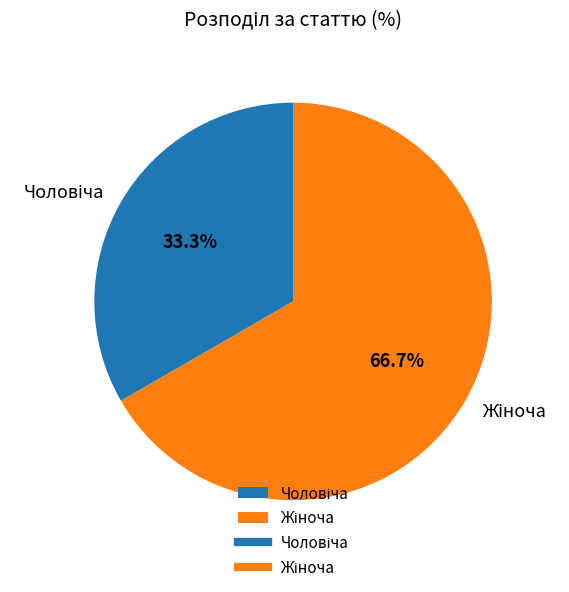

Is there a majority slice in this chart?

Yes